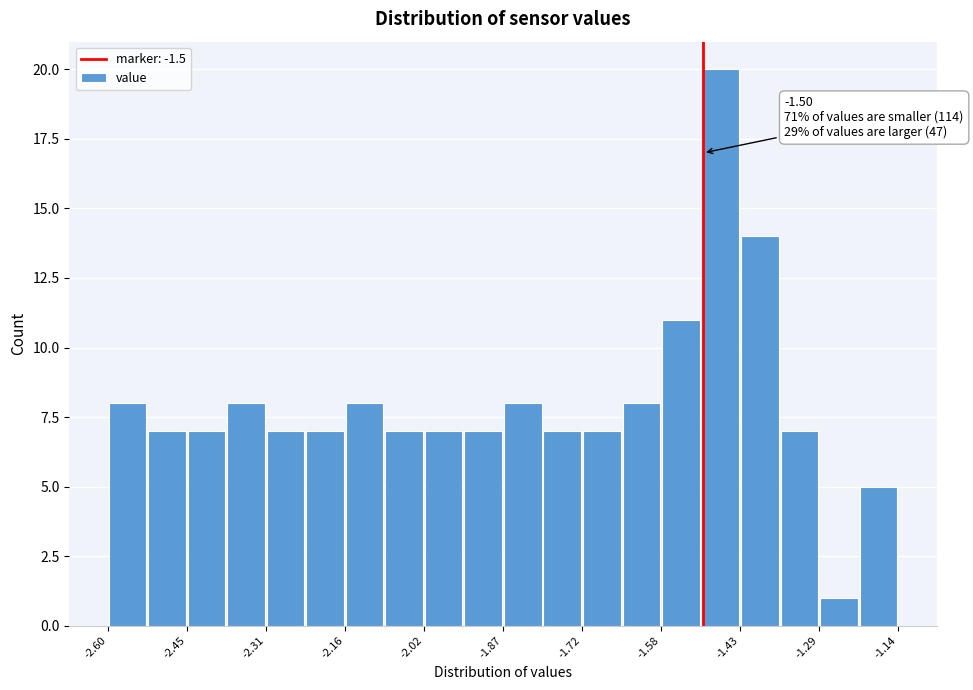

Read against the x-axis, roughly where is the centre of the tallest bar?

-1.46